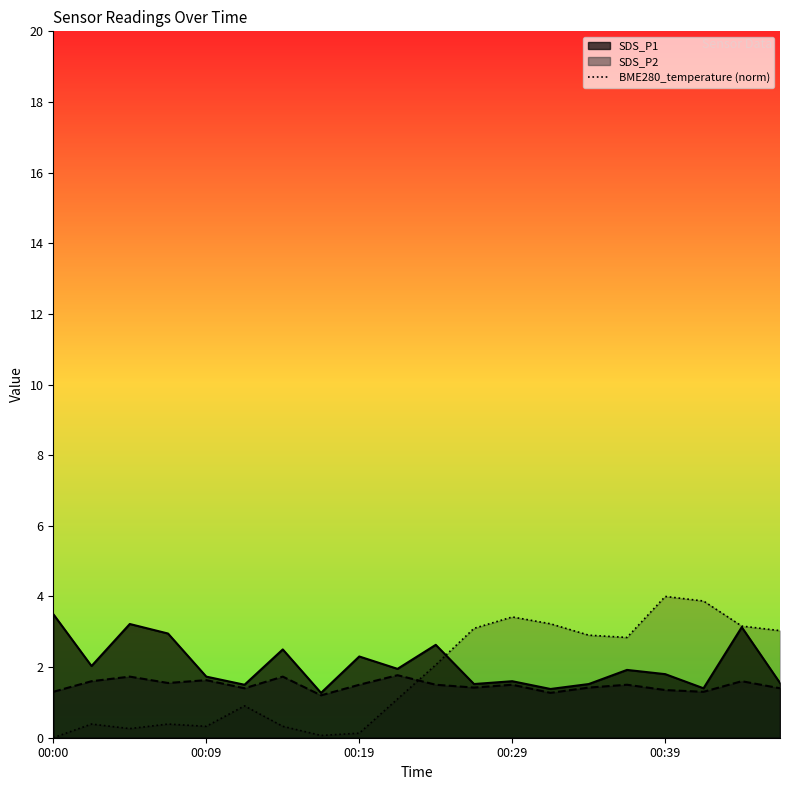

Which category has the lowest value across all series?

00:00